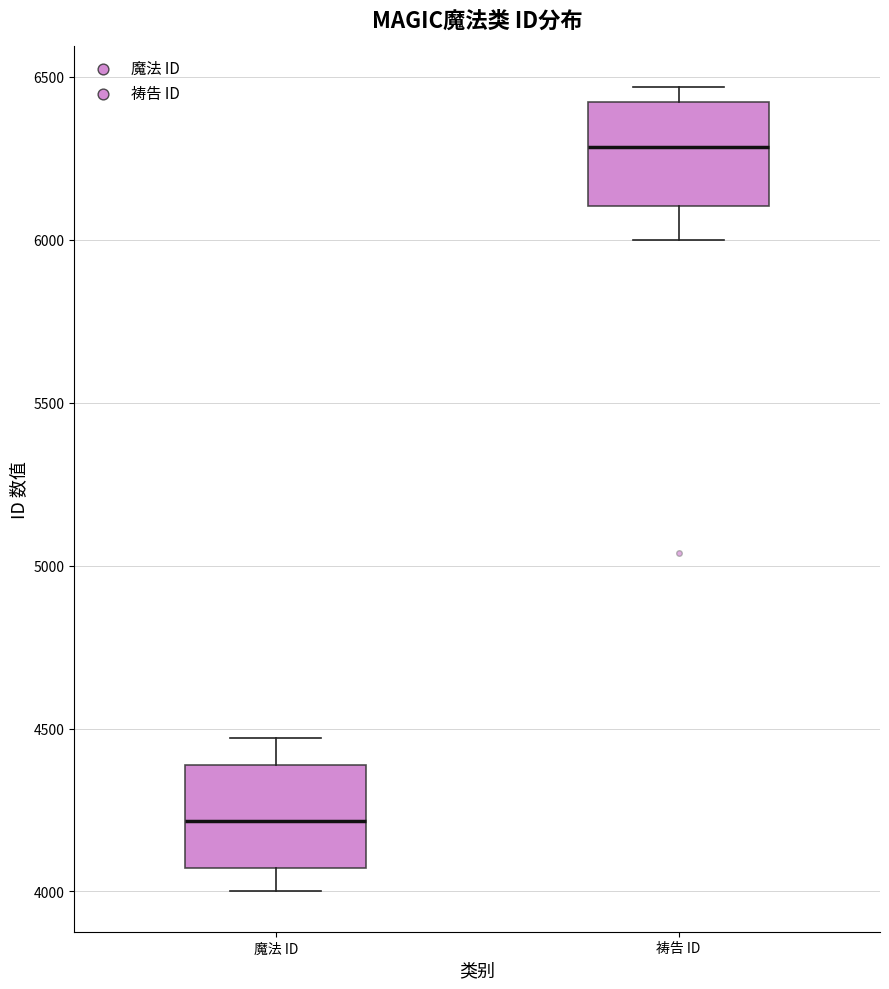

Reading left to right, transcribe this box plot: for each box, give where its median line is, the range the box spans, and where its two whiskers end, as read against the y-axis. The values are not printed on the chart, so give them approximately, as read against the axis.

魔法 ID: median 4200, box 4050 to 4400, whiskers 4000 to 4450
祷告 ID: median 6300, box 6100 to 6400, whiskers 6000 to 6450